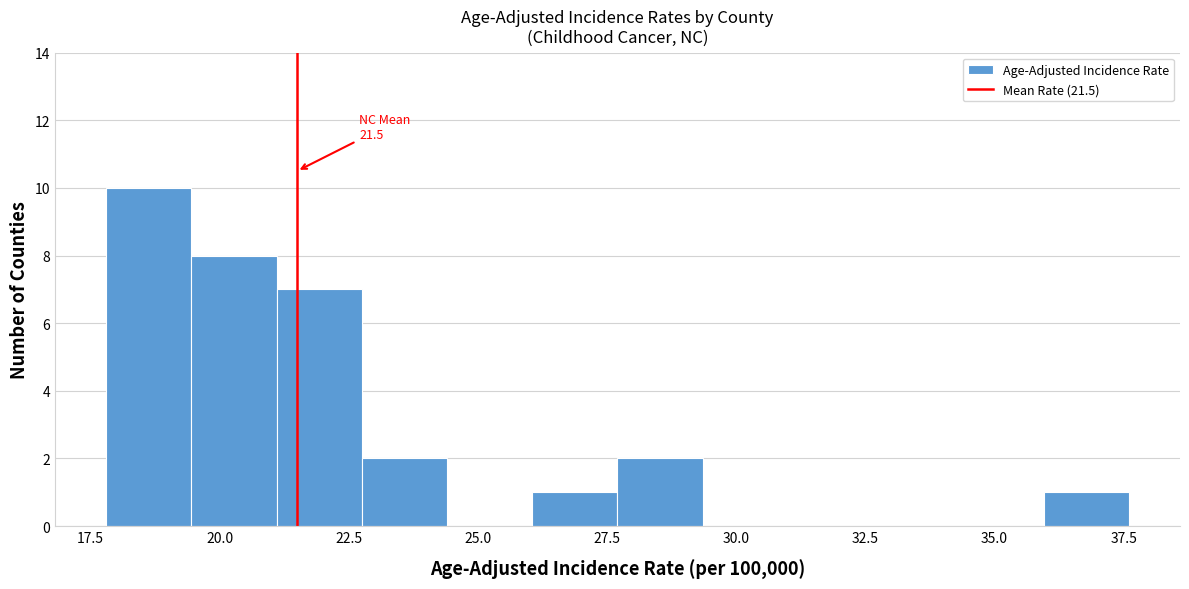

Around what value on the x-axis is the tallest bar? Give the approximate position of its centre, as read against the axis.

18.5